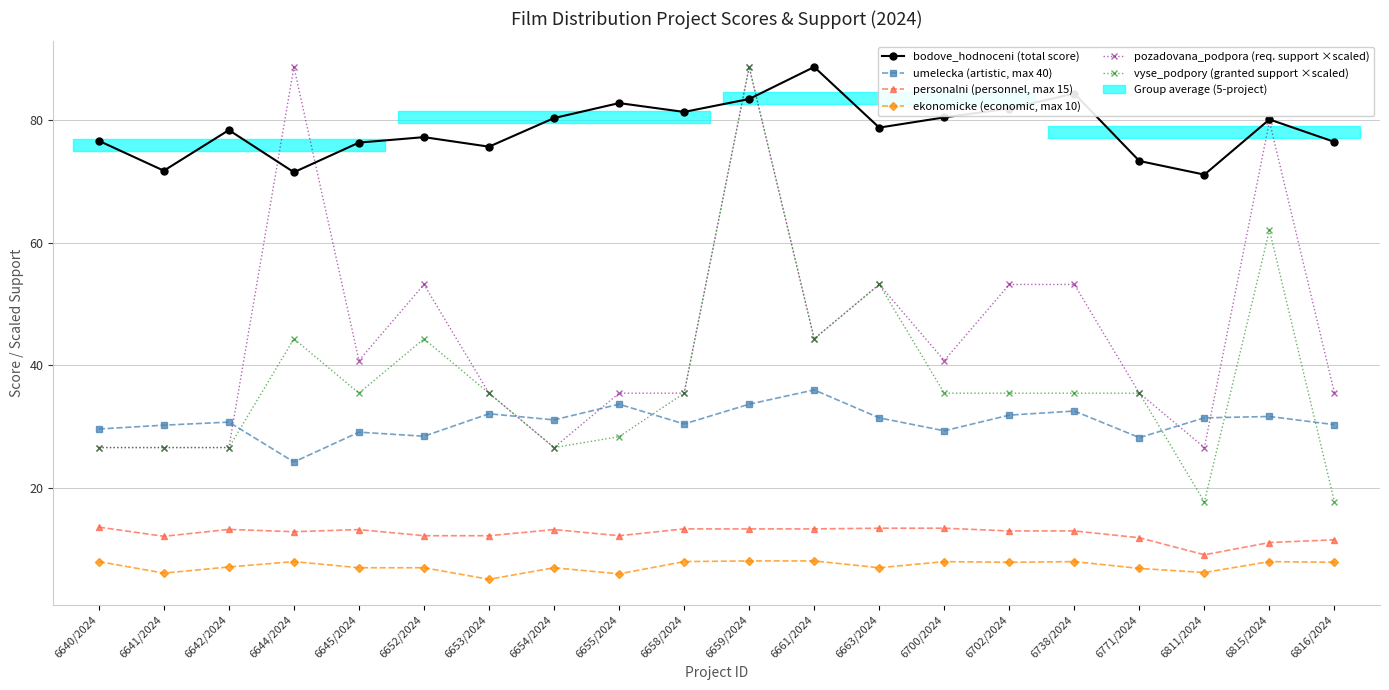

What are all the series names shown in the legend?

bodove_hodnoceni (total score), umelecka (artistic, max 40), personalni (personnel, max 15), ekonomicke (economic, max 10), pozadovana_podpora (req. support ×scaled), vyse_podpory (granted support ×scaled)